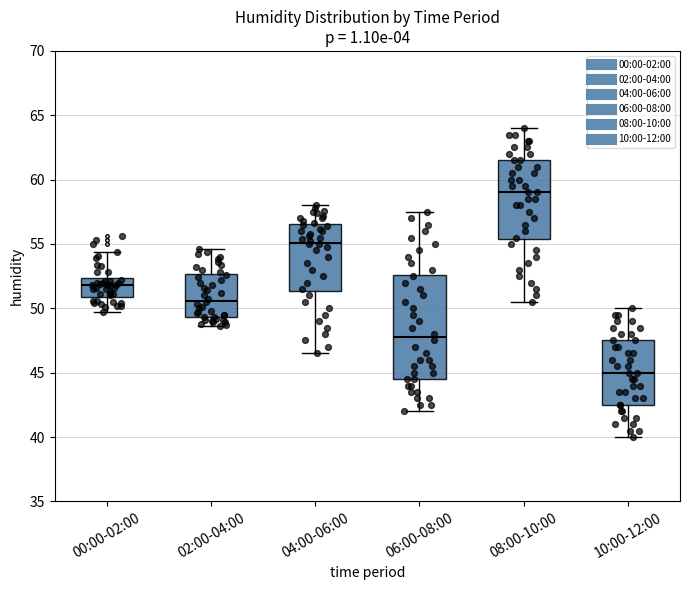

Which box is the tallest, from its lower edge to its upper edge?

06:00-08:00